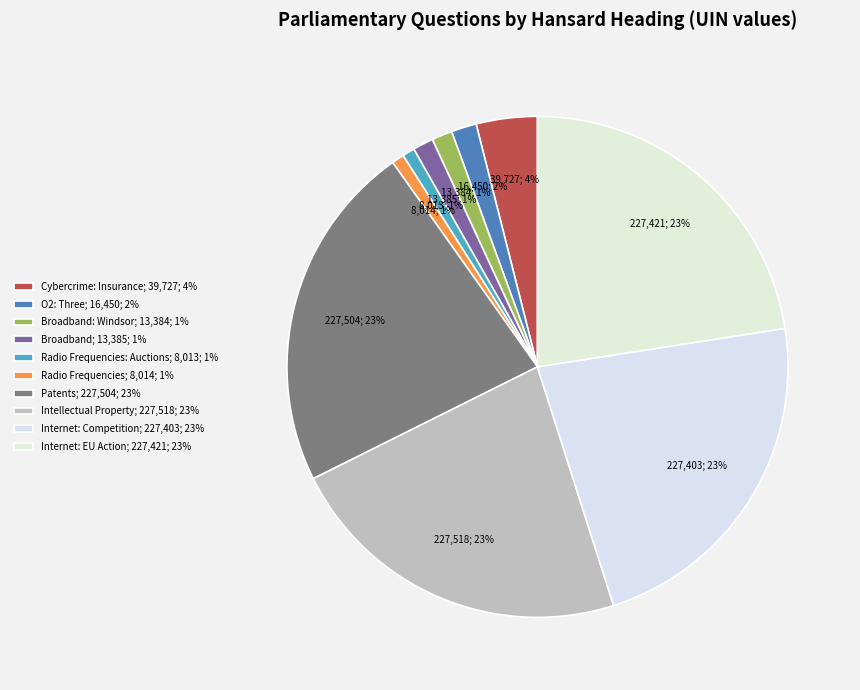

Which slice is the smallest?

Radio Frequencies: Auctions